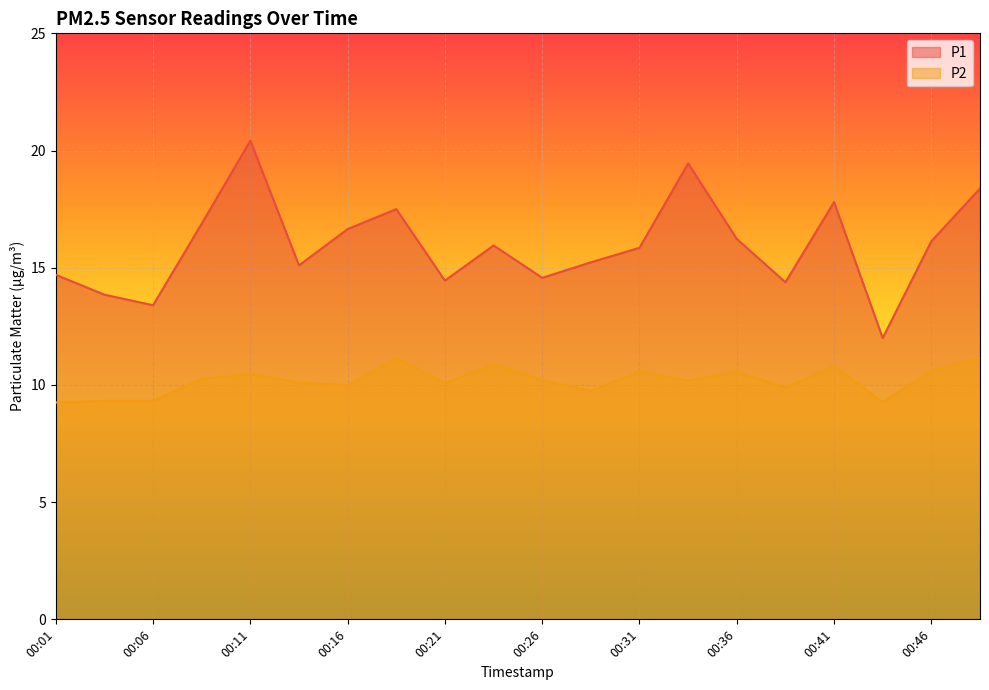

How many lines are shown in the chart?

2